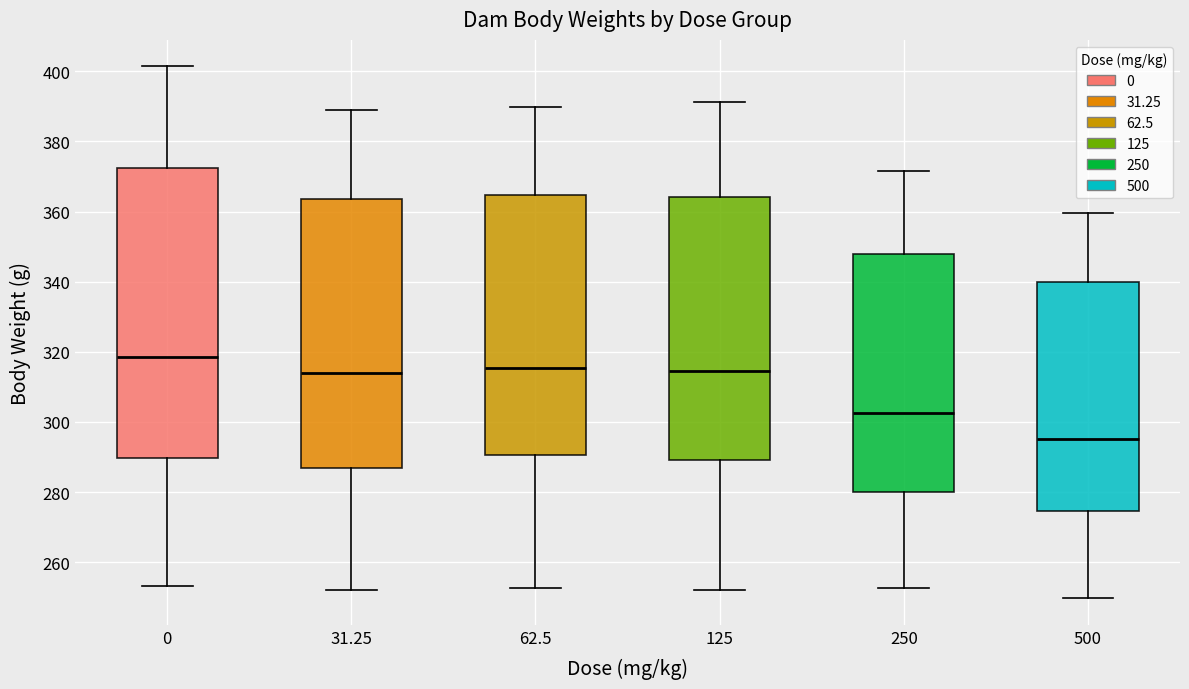

Where does the lower whisker of the box at x = 0 end on the y-axis? The values are not printed on the chart, so give them approximately, as read against the axis.

254